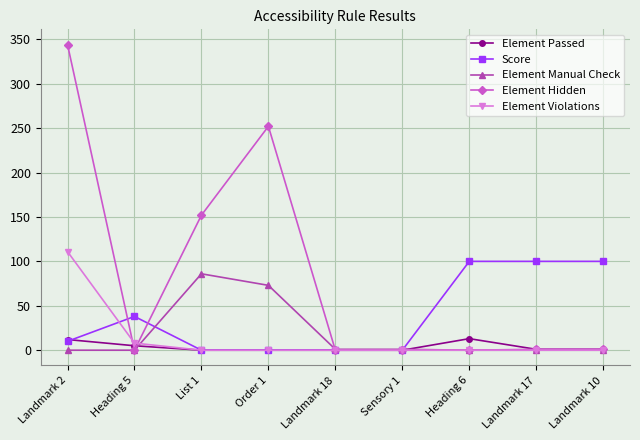

At how many categories does at least one series exceed 133?

3